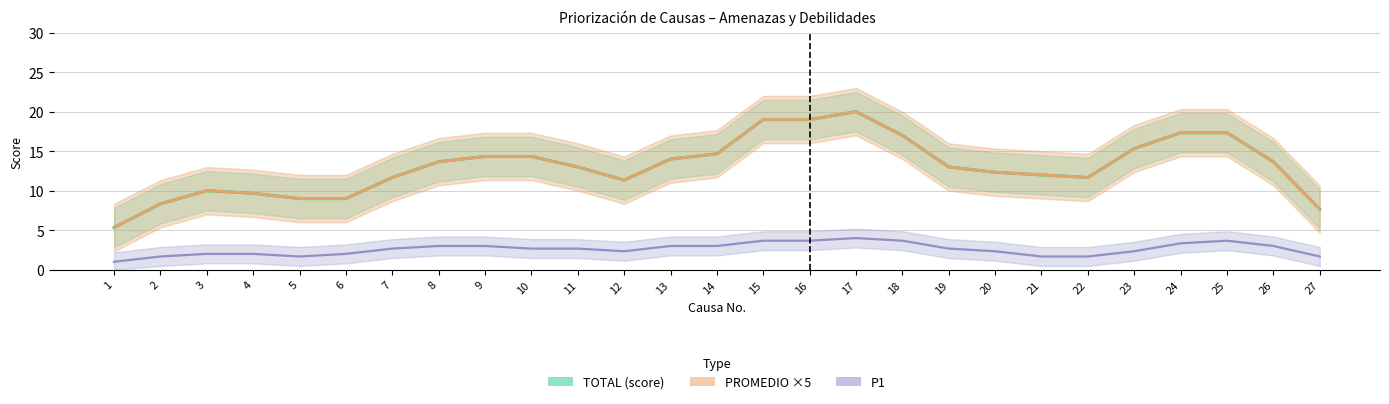

Does the chart have visible grid lines?

Yes